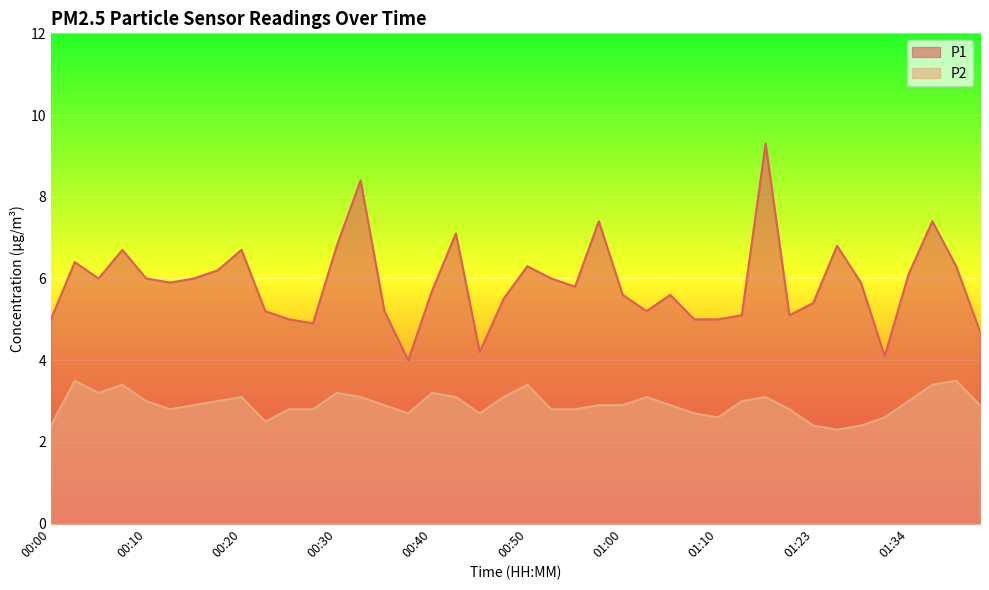

Is it true that P2 equals 4.5 at 00:45?

False